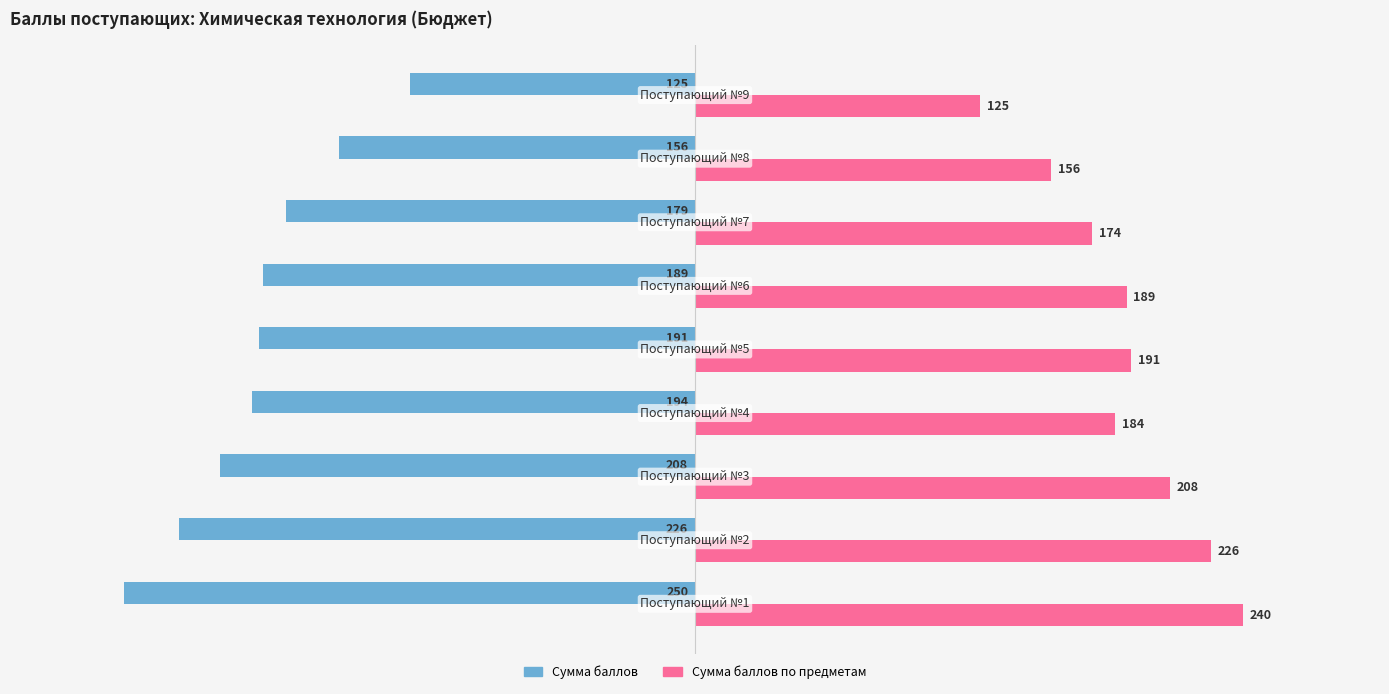

What is the minimum value shown in the chart?

-250